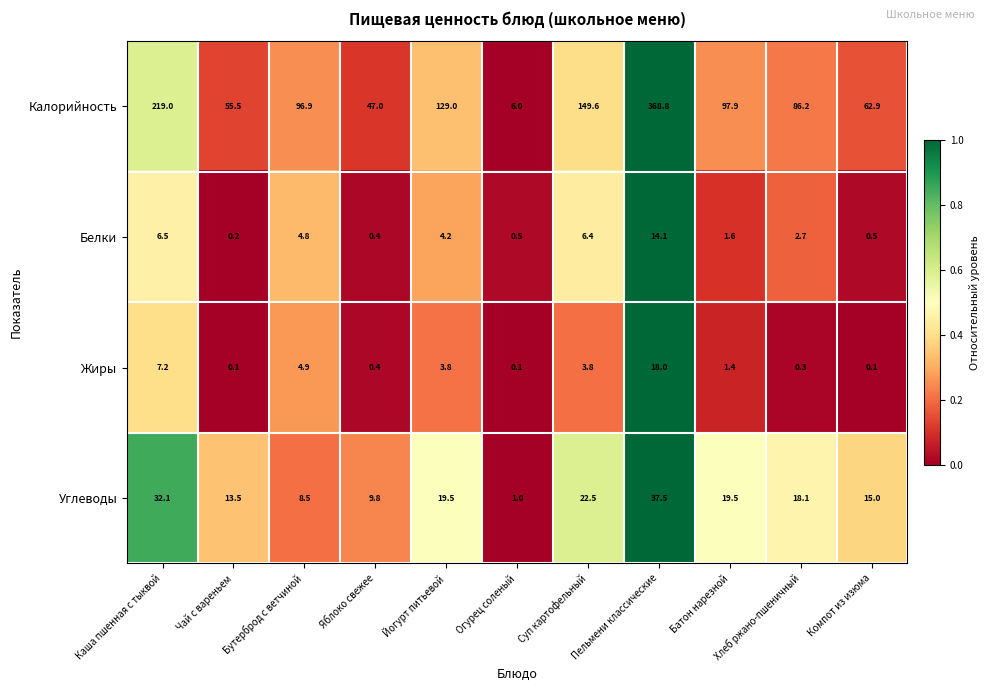

Count the number of categories in the chart.

11